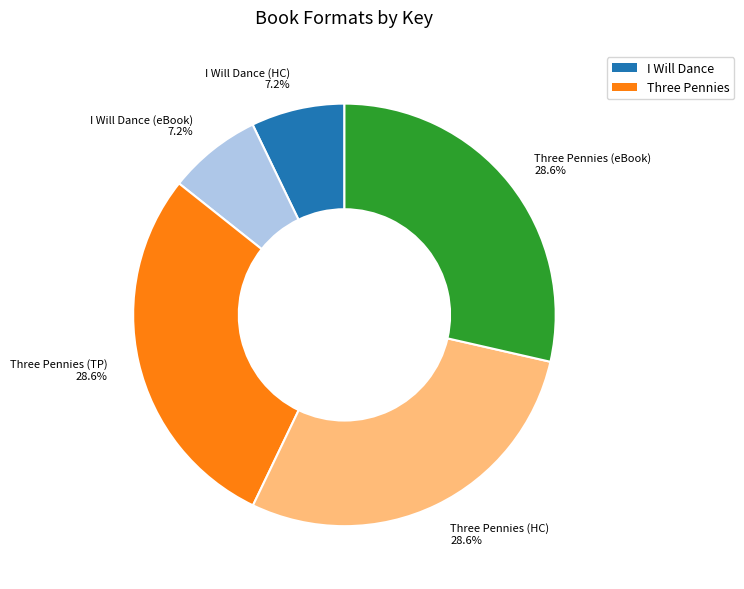

Is there a majority slice in this chart?

No